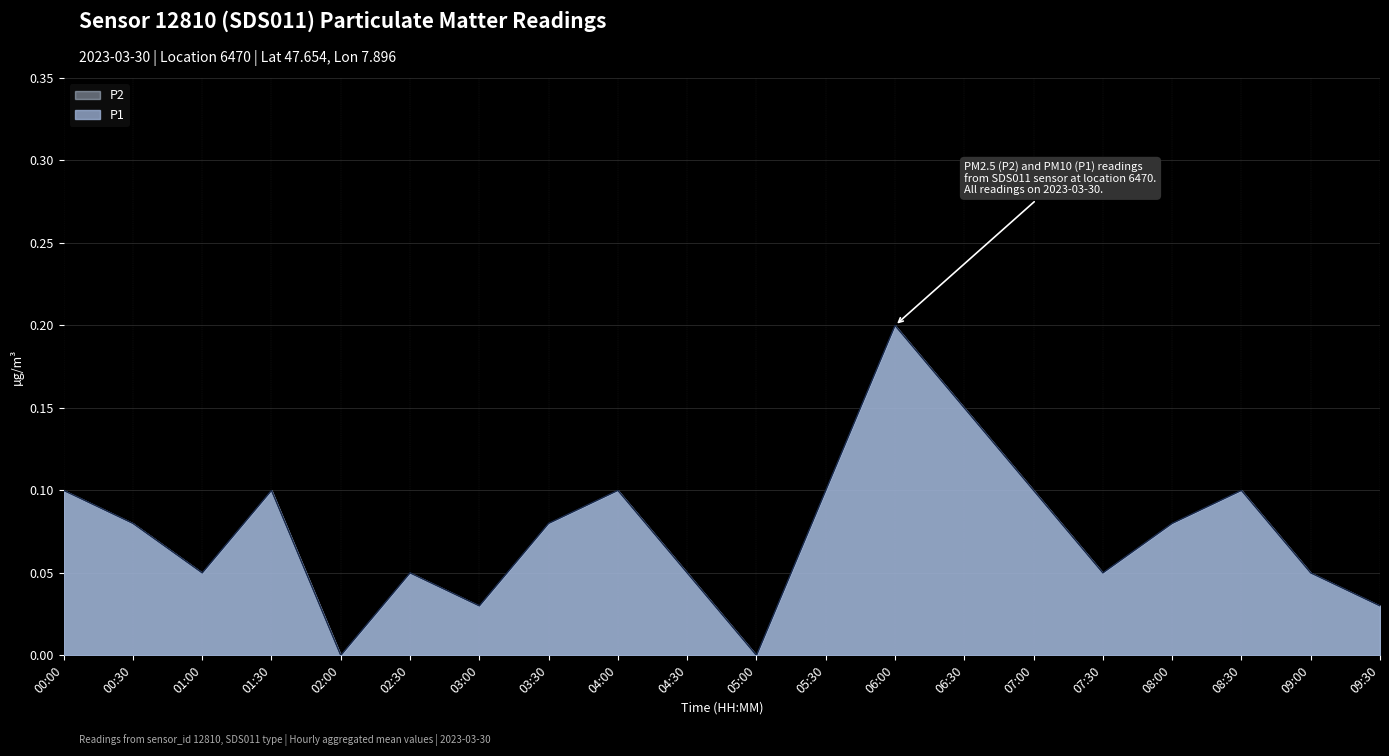

Rank the series by their maximum value, from lowest to highest.

P1, P2